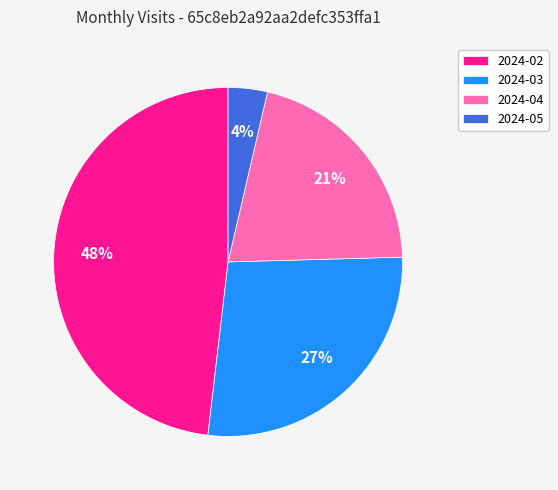

Which category has the smallest portion of the pie?

2024-05